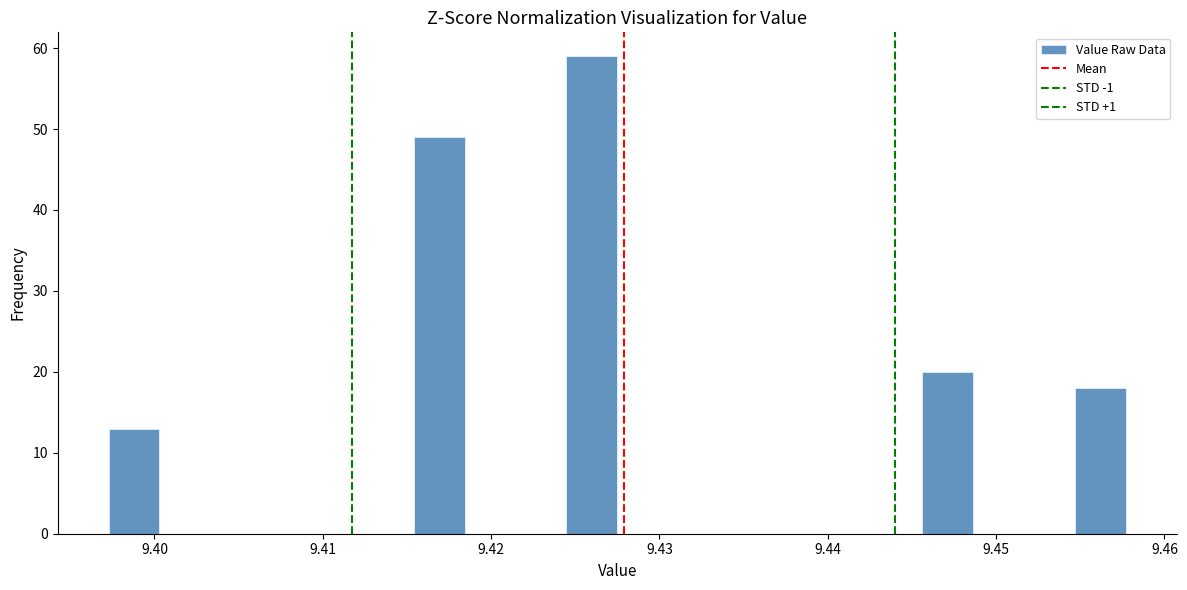

Read against the x-axis, roughly where is the centre of the tallest bar?

9.426